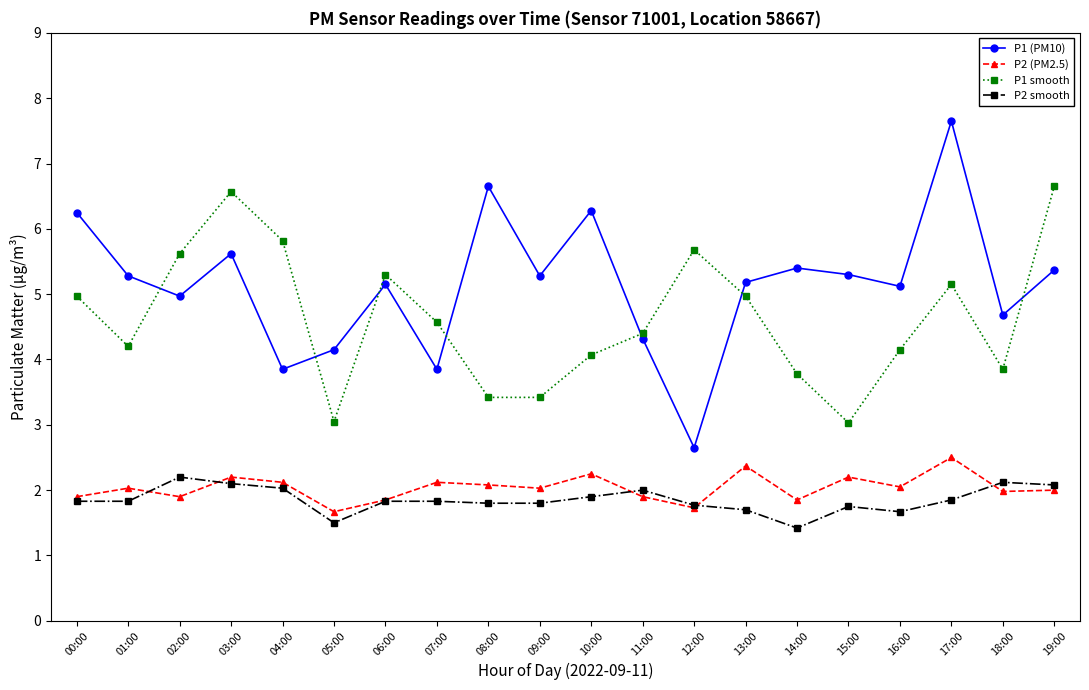

At how many categories does at least one series exceed 1?

20